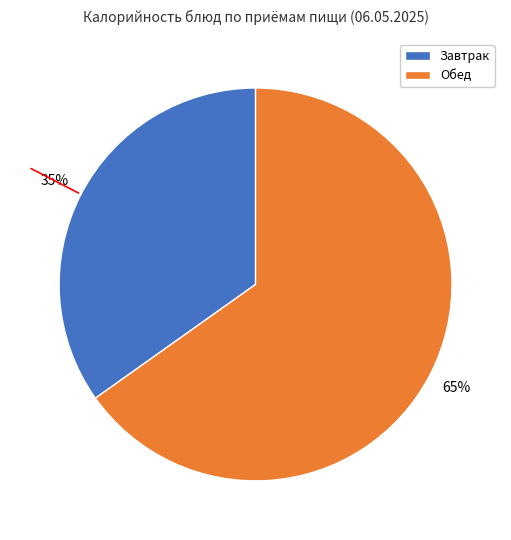

To the nearest percent, what is the difference between the largest and smallest slice percentages?

30%